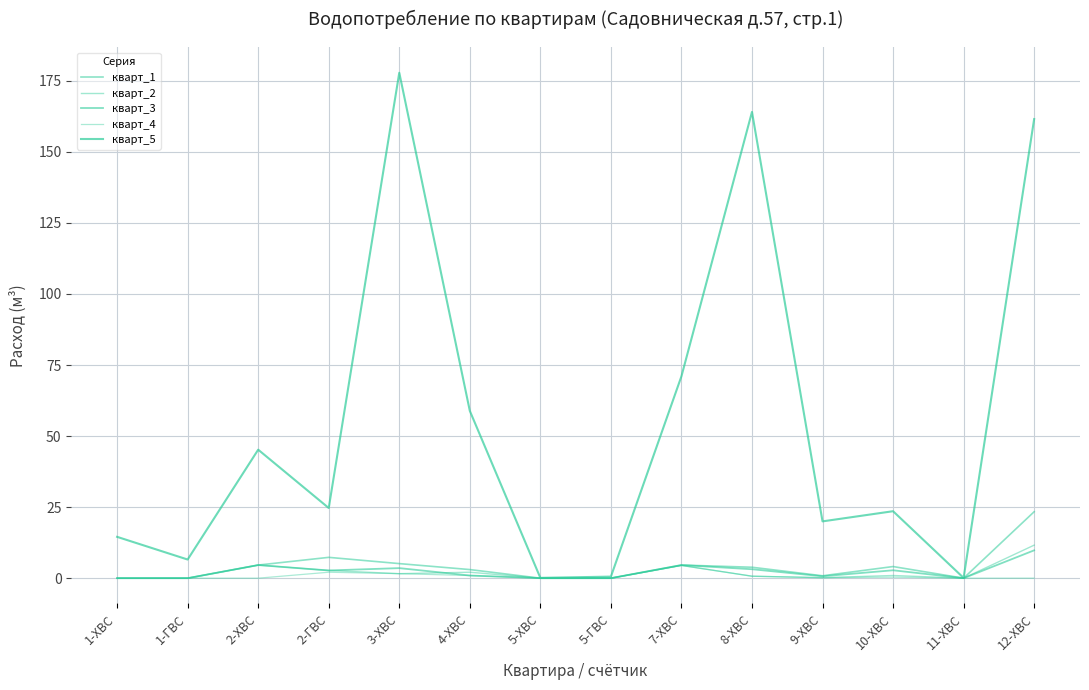

How many interior local peaks does the кварт_2 series have?

4